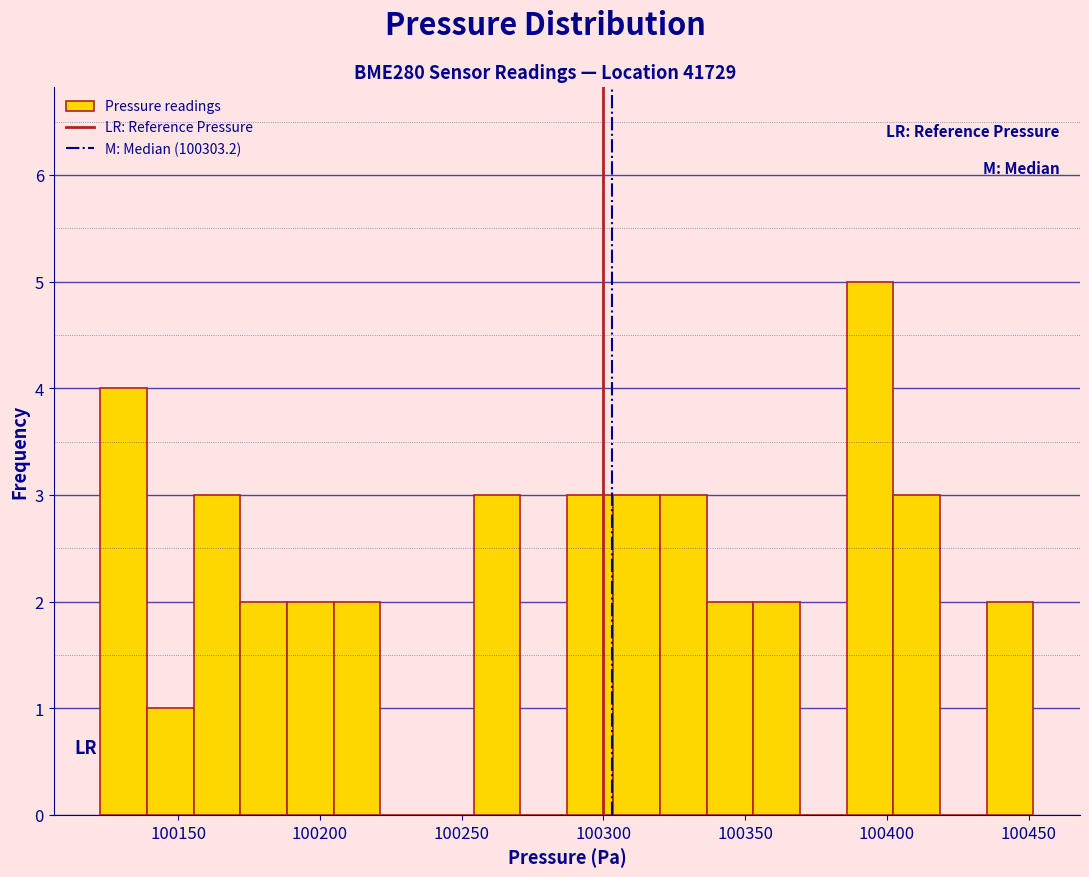

Read against the x-axis, roughly where is the centre of the tallest bar?

100395